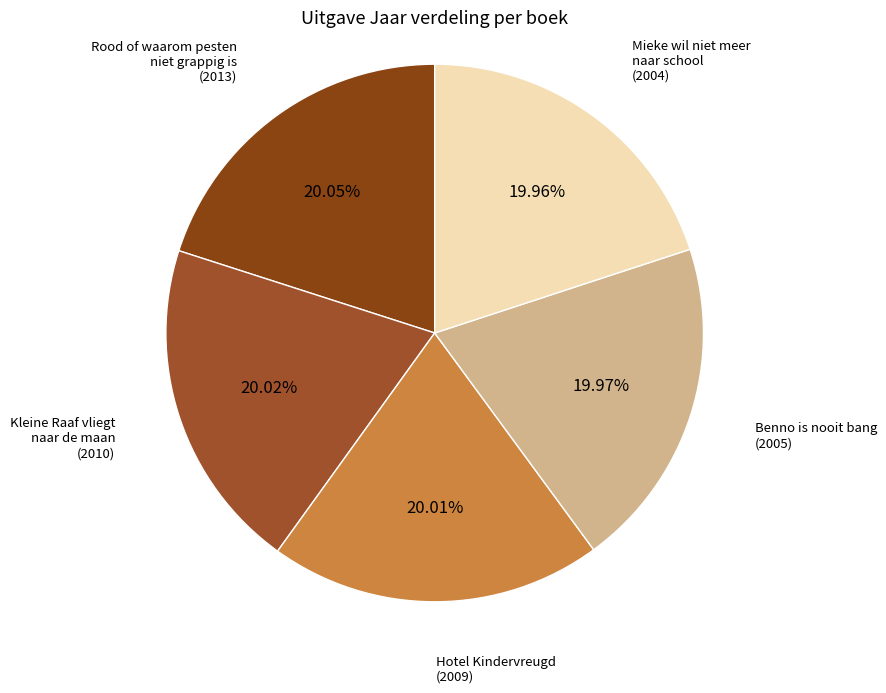

Do Benno is nooit bang and Kleine Raaf vliegt naar de maan together represent more than half of the pie?

No